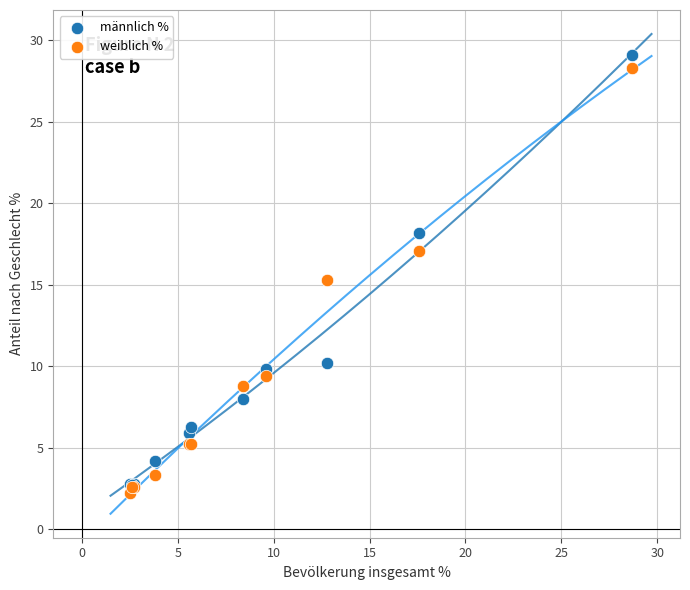

What are all the series names shown in the legend?

männlich %, weiblich %